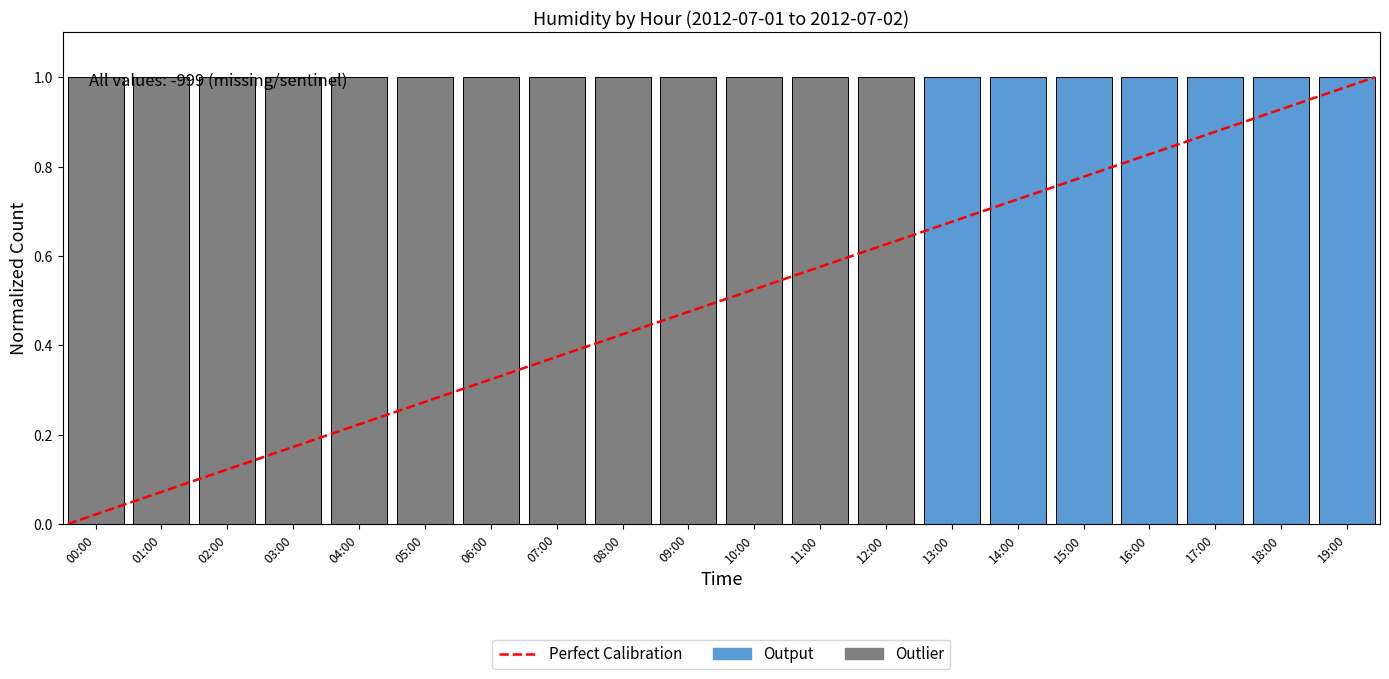

Which label corresponds to the smallest value in the chart?

00:00